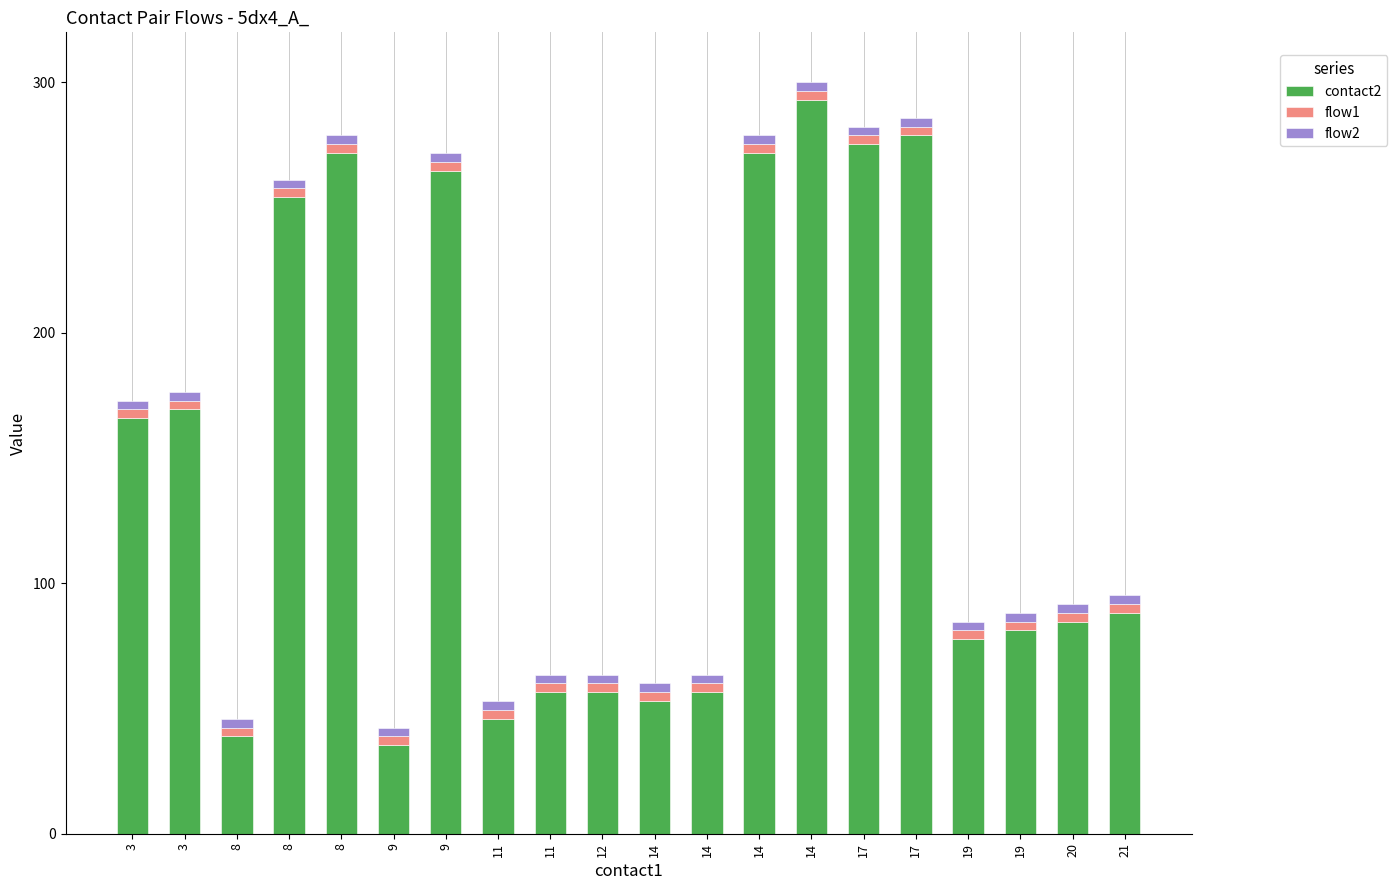

At which label is flow2 closest to 3?

3